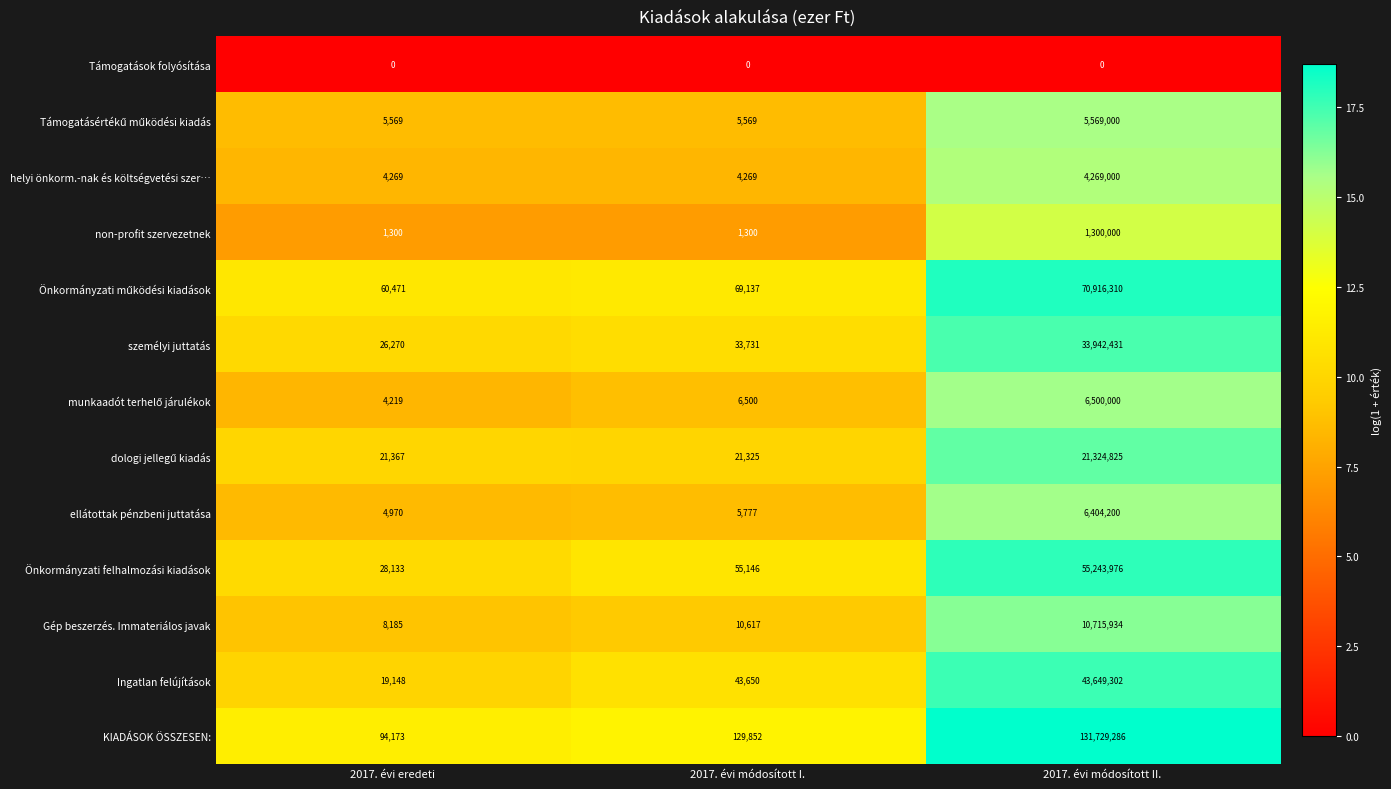

What is the spread (max minus min) of values at 2017. évi módosított I.?

129852